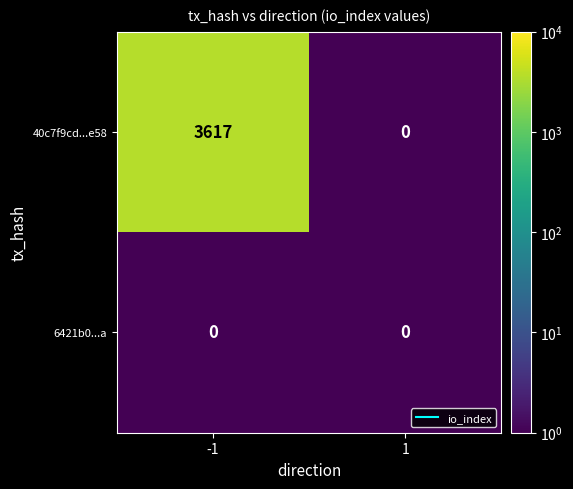

Reading right to left, list all the values displayed in this chart.

40c7f9cd...e58: 1=0	-1=3617
6421b0...a: 1=0	-1=0